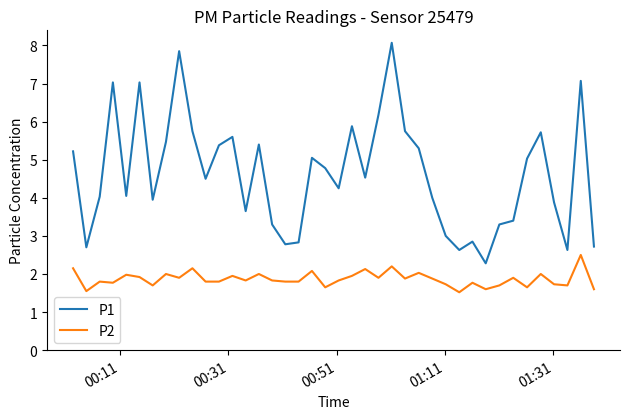

Which series has the largest total across all categories?

P1